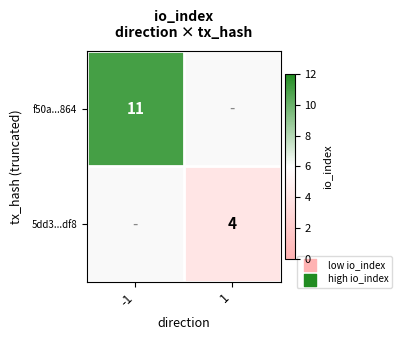

The f50a...864 series shows 11 at -1. True or false?

True